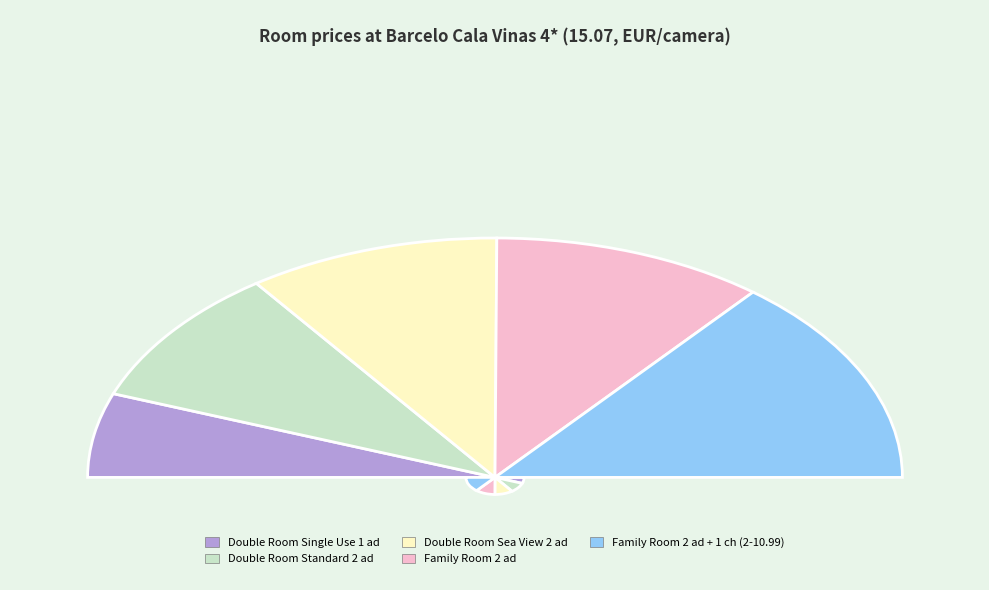

The Double Room Single Use 1 ad slice represents 20% of the pie. True or false?

False